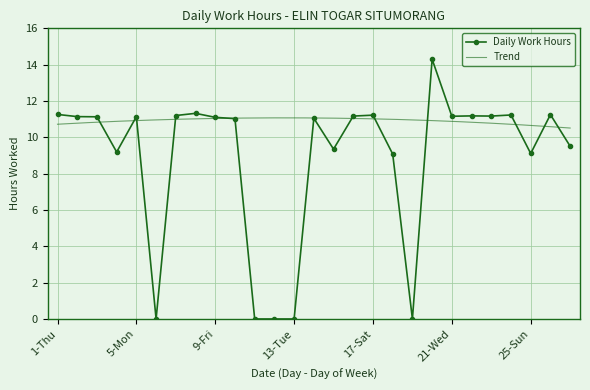

At which category does the data reach its first local peak?

5-Mon